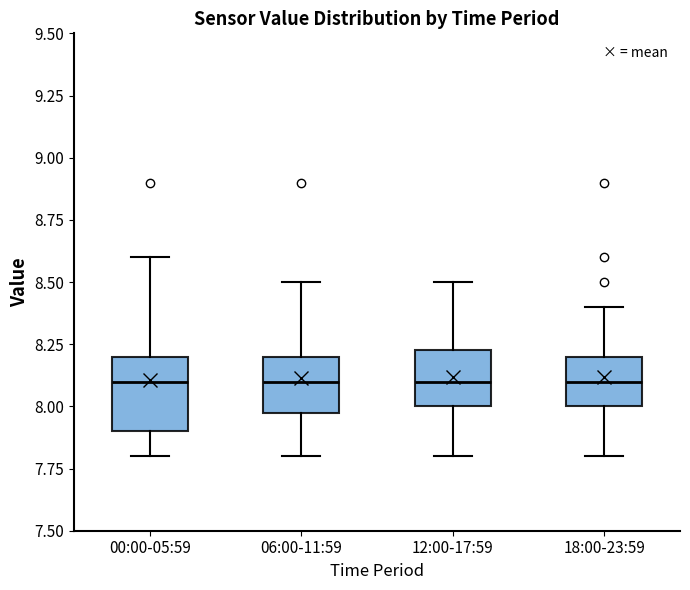

Where does the lower whisker of the box for 18:00-23:59 end on the y-axis? The values are not printed on the chart, so give them approximately, as read against the axis.

7.80